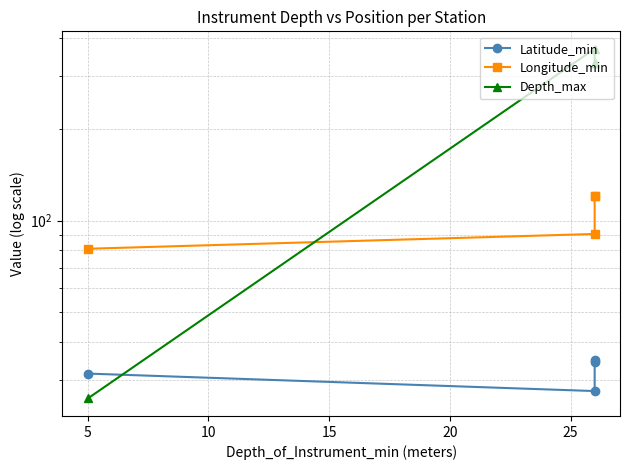

What is the value of the Longitude_min point at the 2nd from the left?

90.5